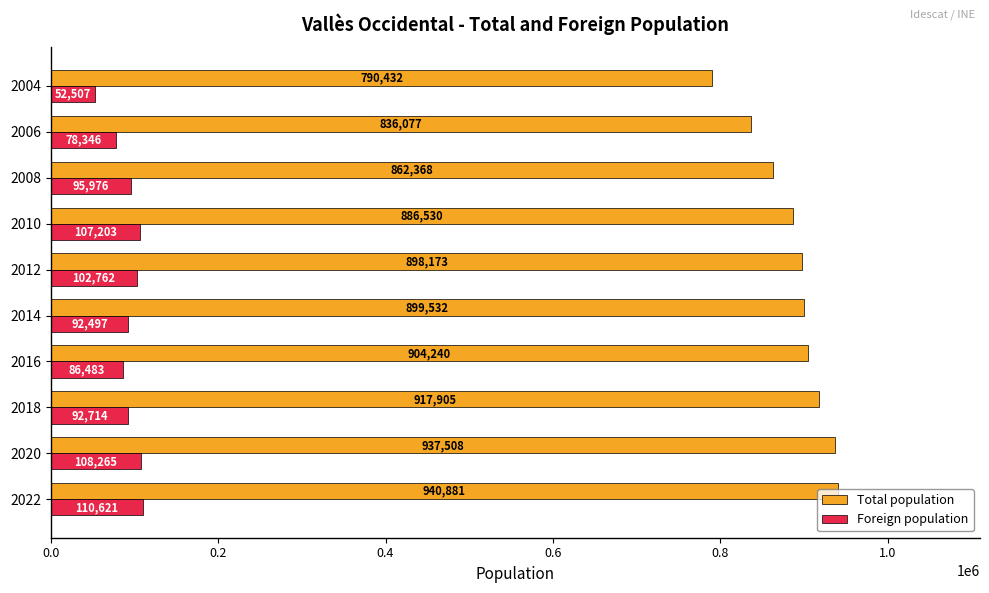

Which series has the largest range (max minus min)?

Total population